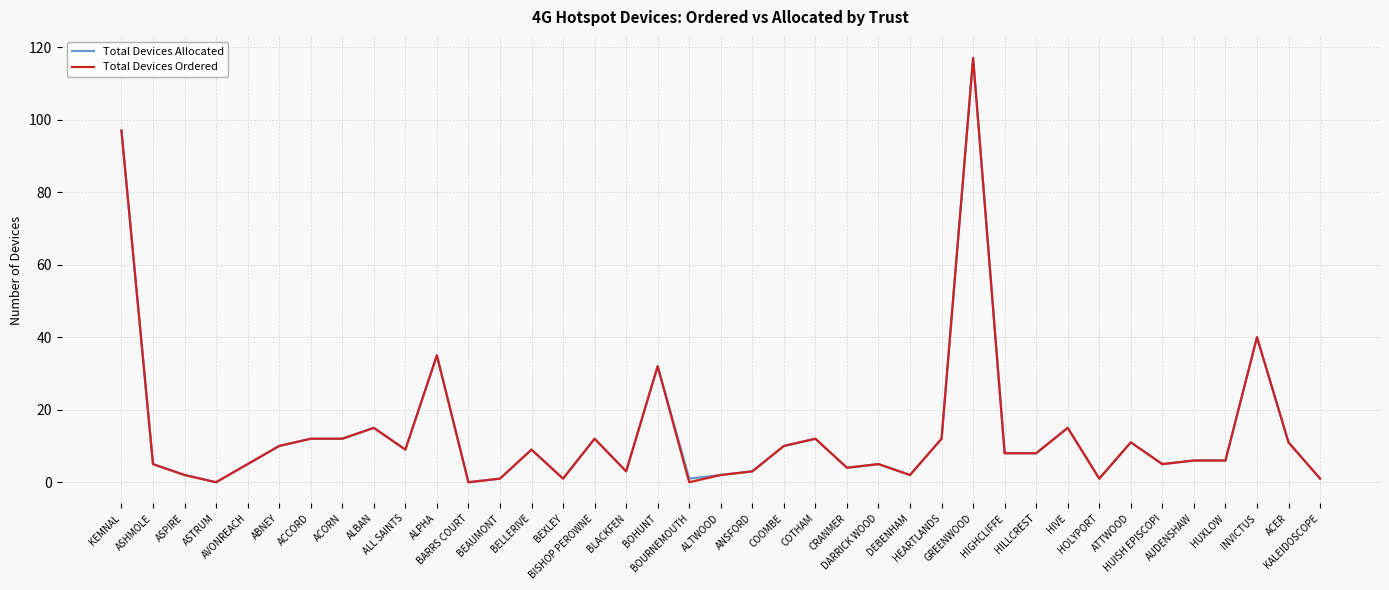

At which label is Total Devices Allocated closest to 58?

INVICTUS